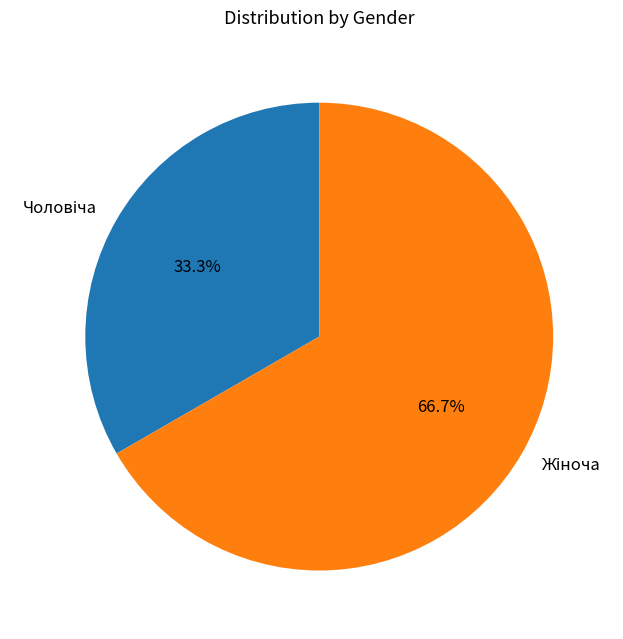

Is there a majority slice in this chart?

Yes